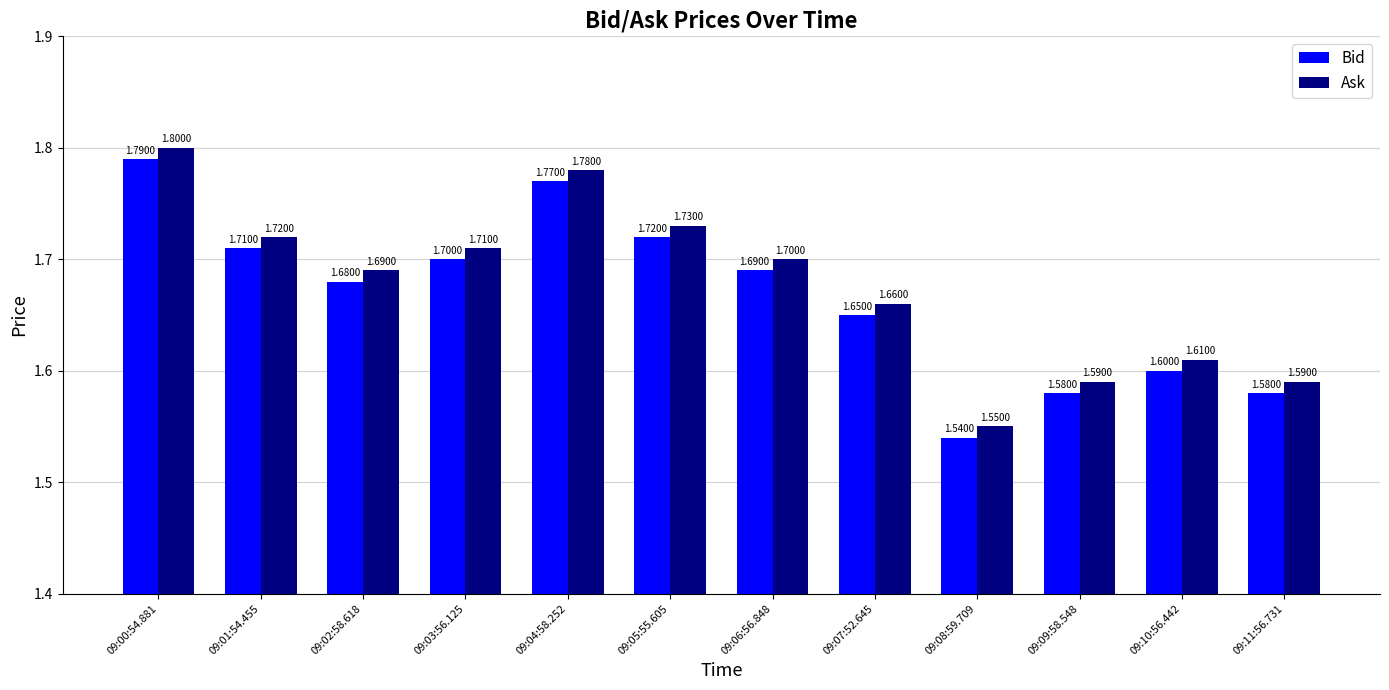

Which category has the lowest value in the Bid series?

09:08:59.709